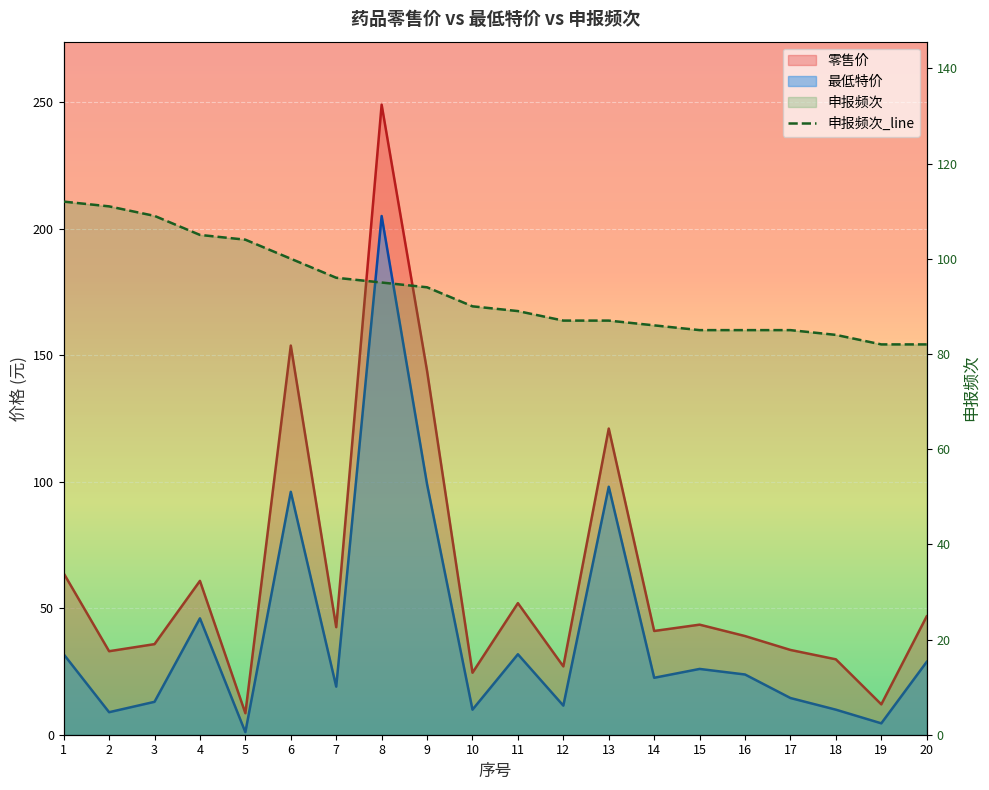

True or false: 最低特价 has a value of 43.0 at 11.

False